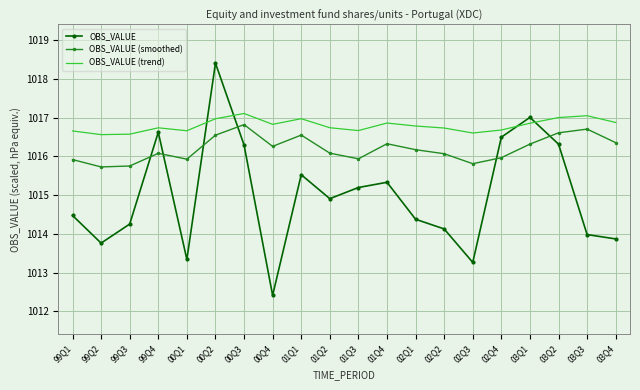

Is it true that OBS_VALUE (trend) equals 1016.8 at 00Q4?

True